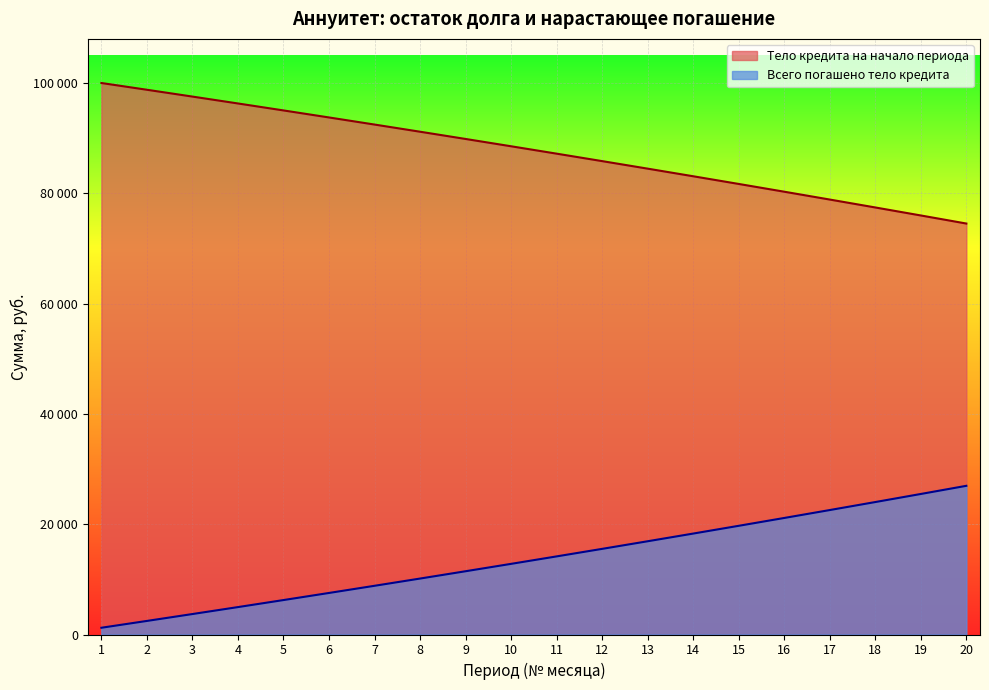

Reading left to right, list all the values displayed in this chart.

Тело кредита на начало периода: 1=100000.0	2=98775.6	3=97538.9	4=96289.8	5=95028.3	6=93754.1	7=92467.2	8=91167.4	9=89854.7	10=88528.8	11=87189.6	12=85837.0	13=84471.0	14=83091.2	15=81697.7	16=80290.2	17=78868.7	18=77432.9	19=75982.8	20=74518.2
Всего погашено тело кредита: 1=1224.4	2=2461.1	3=3710.2	4=4971.7	5=6245.9	6=7532.8	7=8832.6	8=10145.3	9=11471.2	10=12810.4	11=14163.0	12=15529.0	13=16908.8	14=18302.3	15=19709.8	16=21131.3	17=22567.1	18=24017.2	19=25481.8	20=26961.1